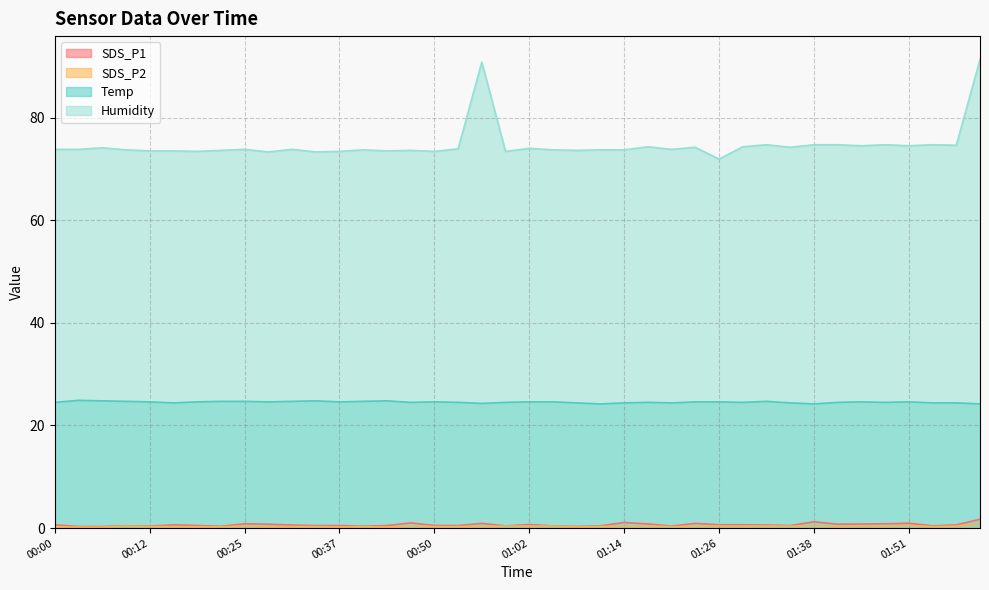

At which category is the sum across all series the highest?

02:00